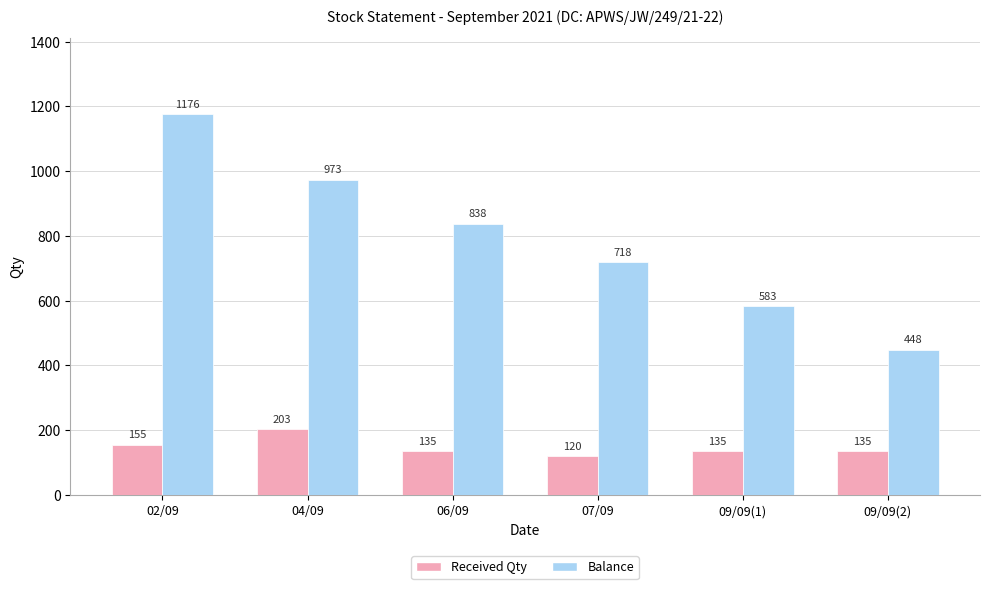

True or false: Received Qty has a value of 49 at 07/09.

False